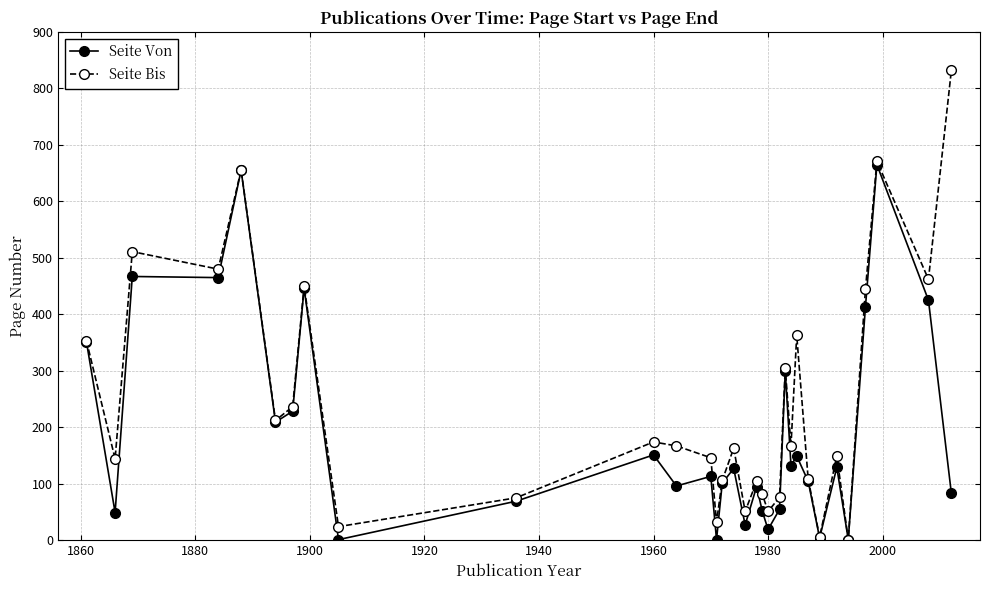

What is the sum of all Seite Von values?

6180.5